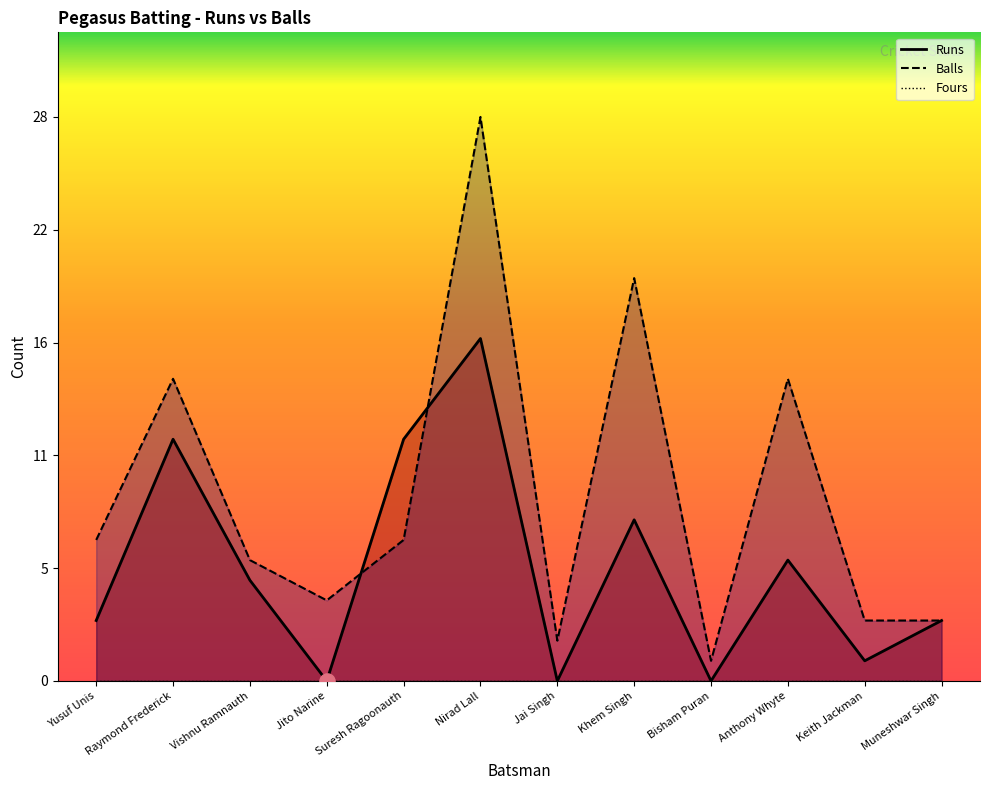

Is the value of Runs at Jai Singh greater than the value of Balls at Raymond Frederick?

No